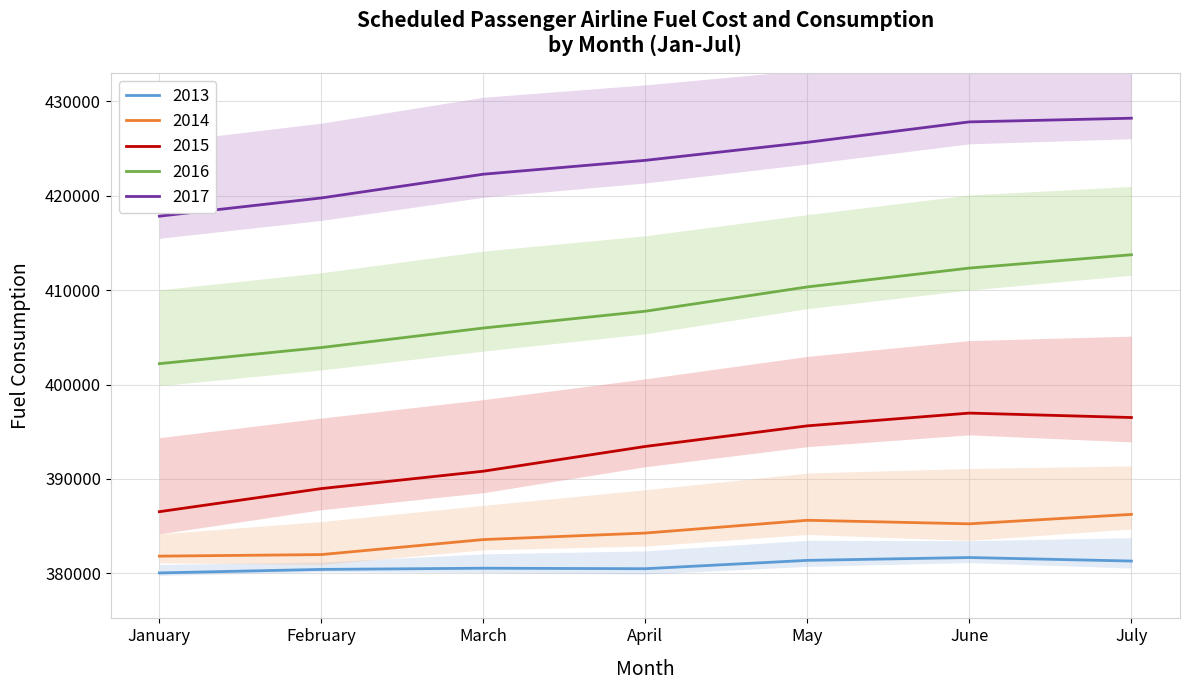

What is the lowest value of the 2016 series?

402208